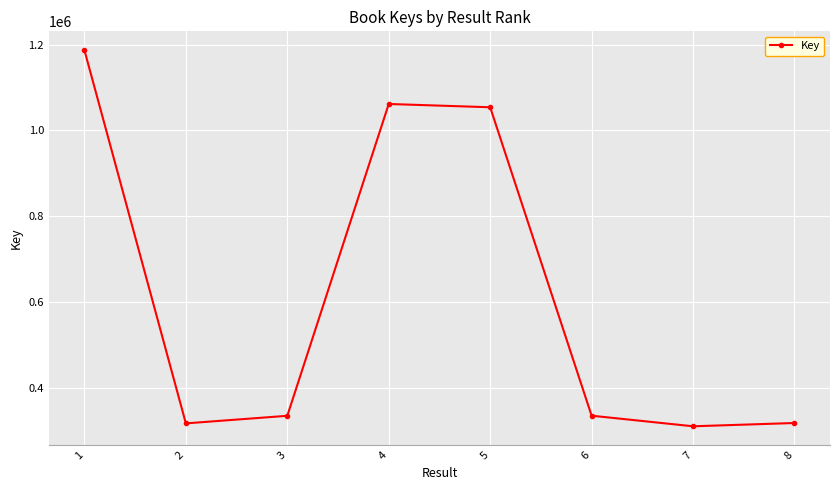

What is the ratio of the value at 5 to the value at 6?

3.1